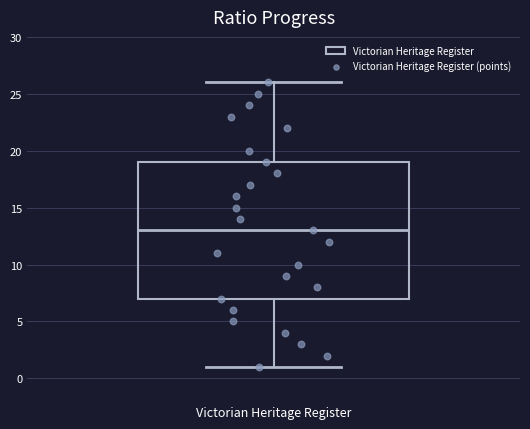

Where does the lower whisker of the box for Victorian Heritage Register end on the y-axis? The values are not printed on the chart, so give them approximately, as read against the axis.

1